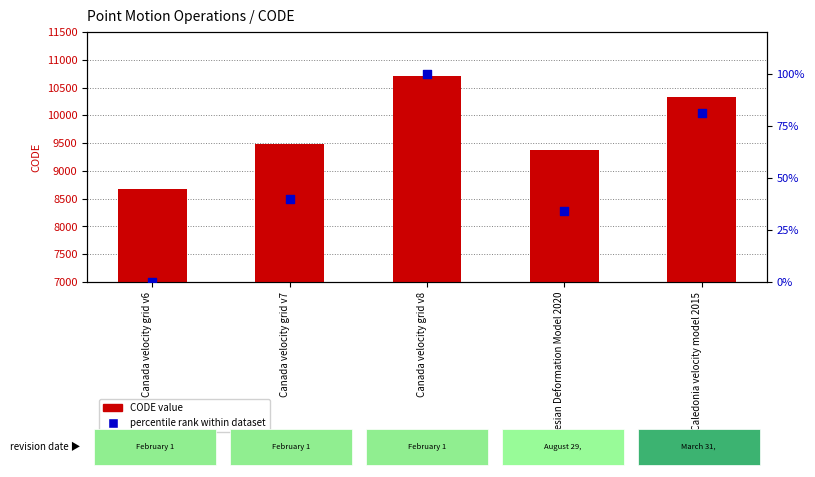

At which category is the sum across all series the highest?

Canada velocity grid v8